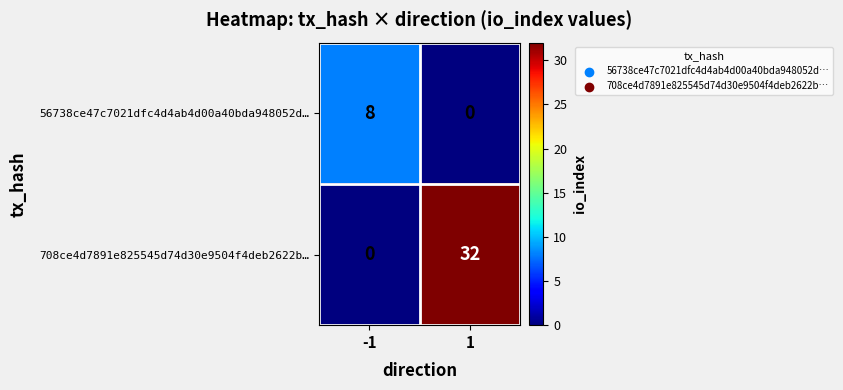

Rank the series at -1 from highest to lowest value.

56738ce47c7021dfc4d4ab4d00a40bda948052d…, 708ce4d7891e825545d74d30e9504f4deb2622b…